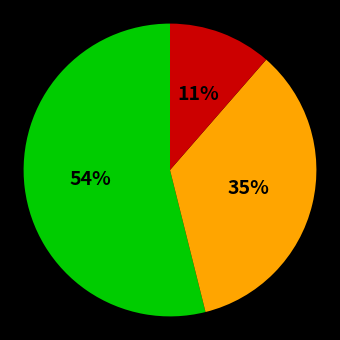

Is there any slice that represents more than half of the pie?

Yes